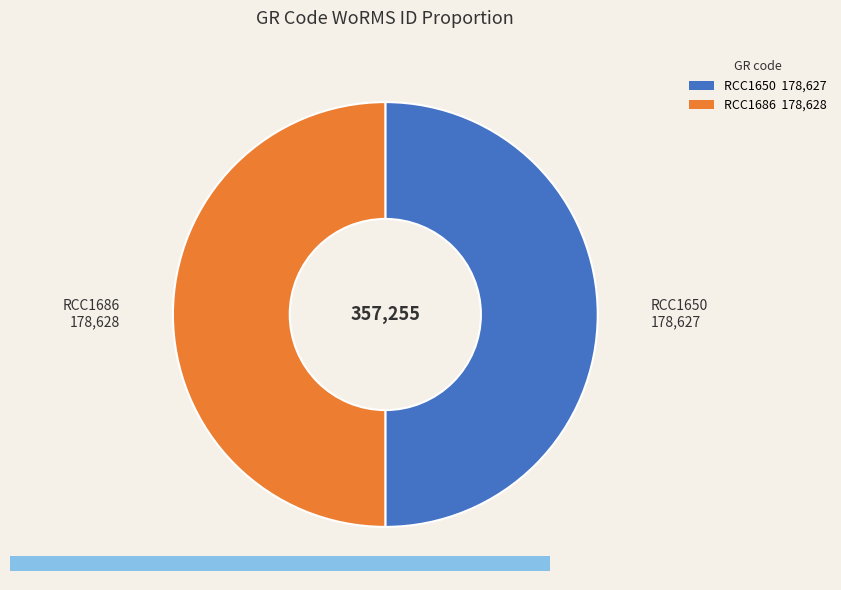

Is the sum of RCC1650 and RCC1686 greater than half?

Yes